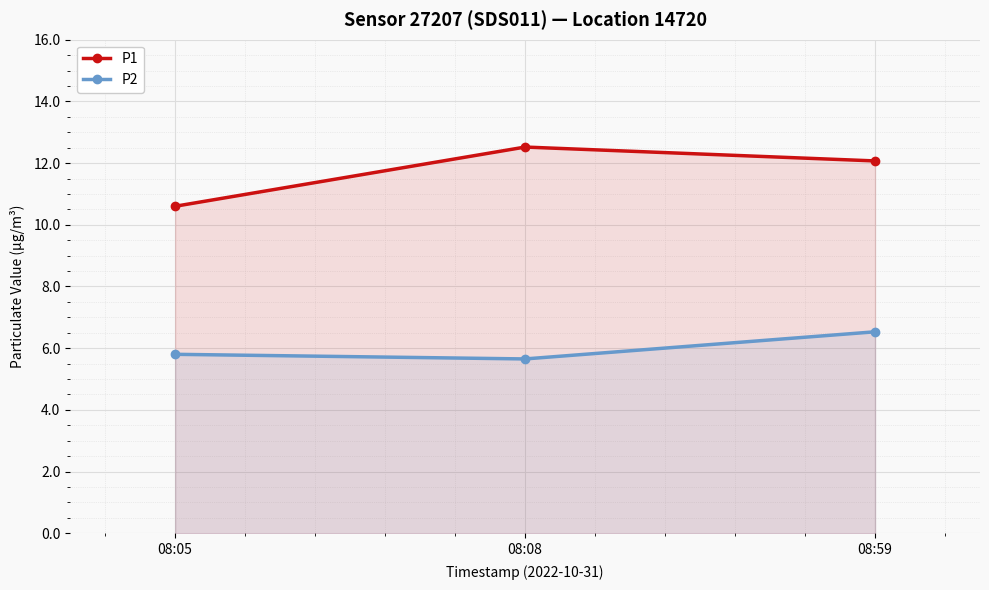

Count the P2 values in the range 5 to 6.

2